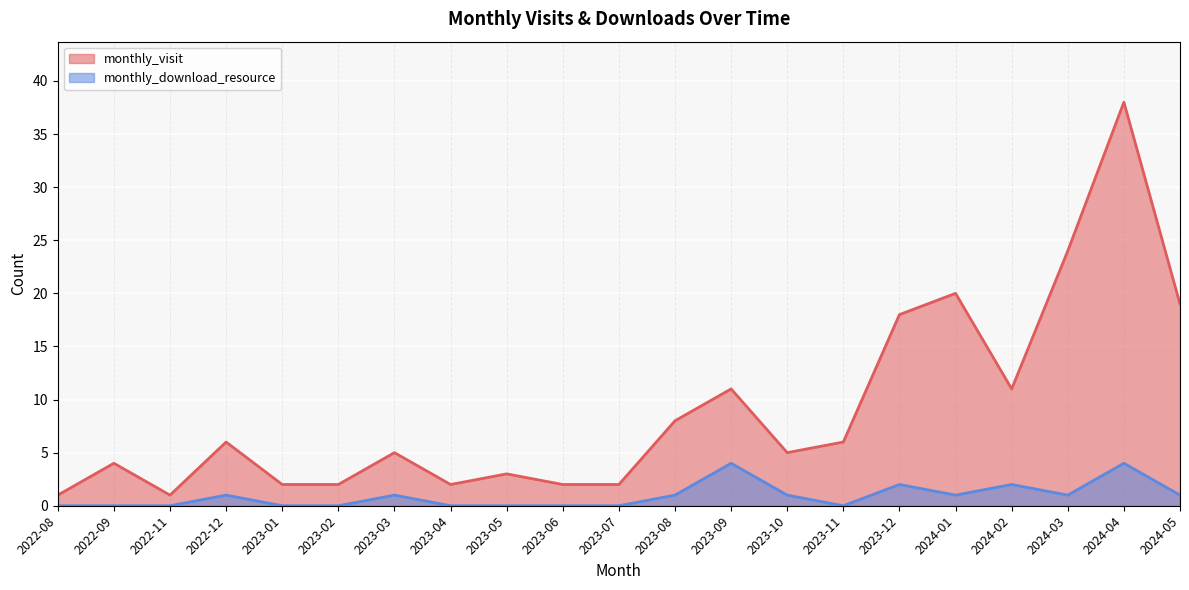

True or false: monthly_visit and monthly_download_resource cross at least once.

False